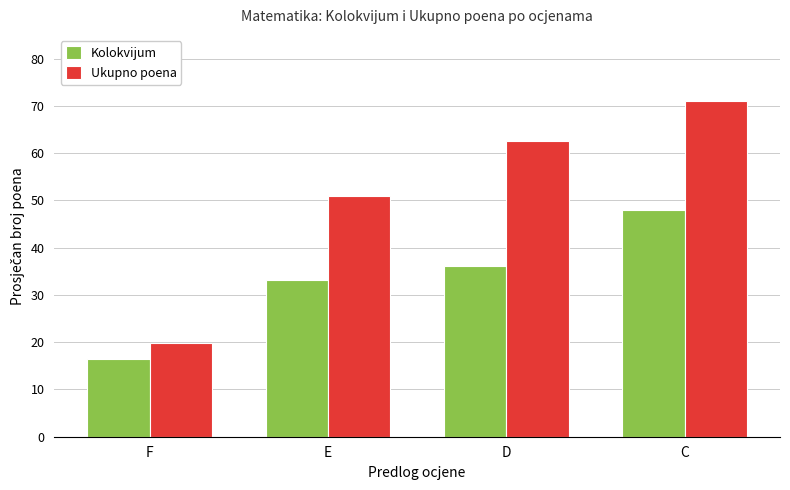

Which series has the largest range (max minus min)?

Ukupno poena